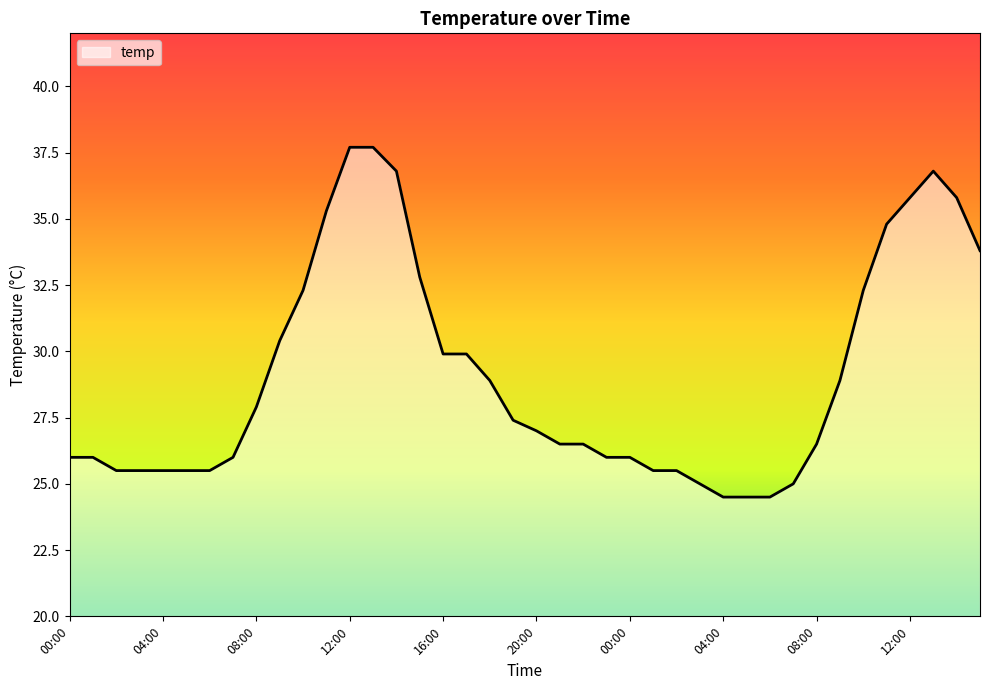

What is the maximum value shown in the chart?

37.7